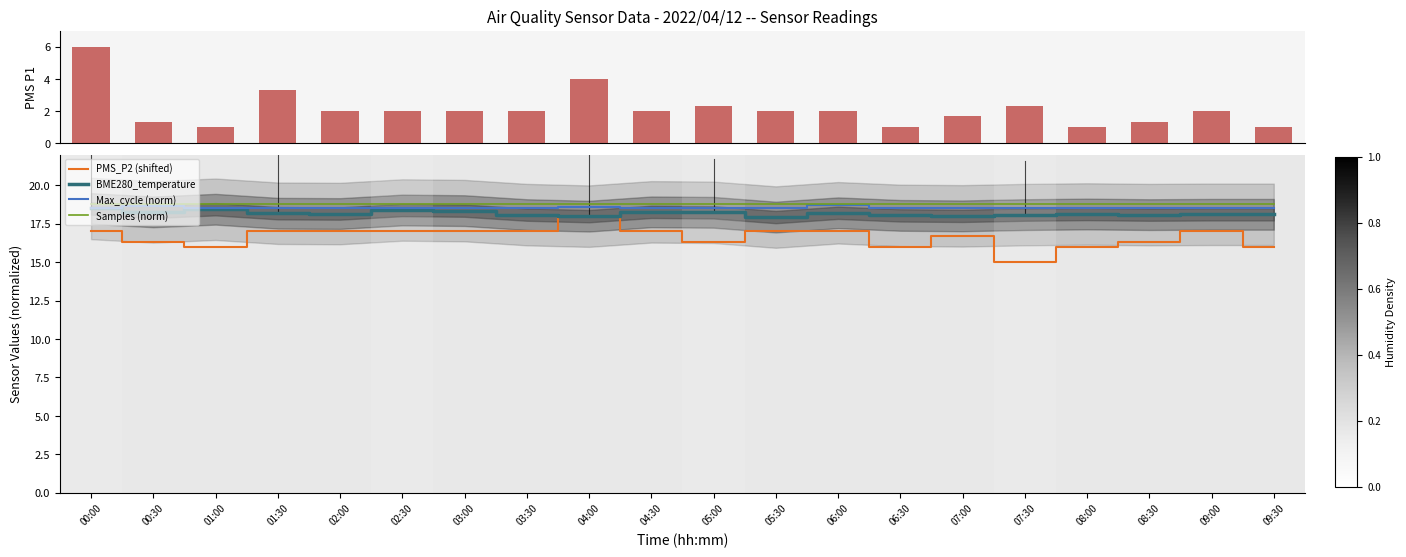

Is it true that Max_cycle (norm) equals 18.5 at 01:00?

True